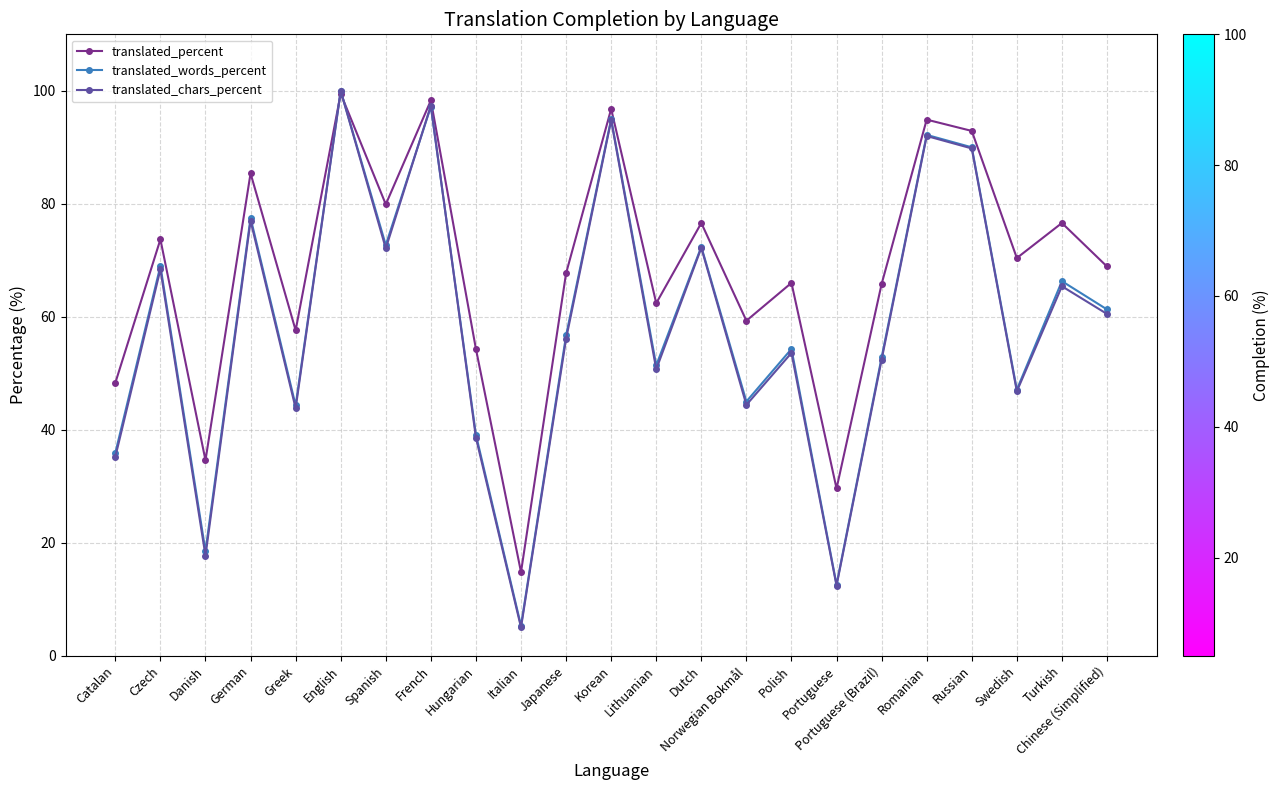

How many interior local valleys does the translated_words_percent series have?

8